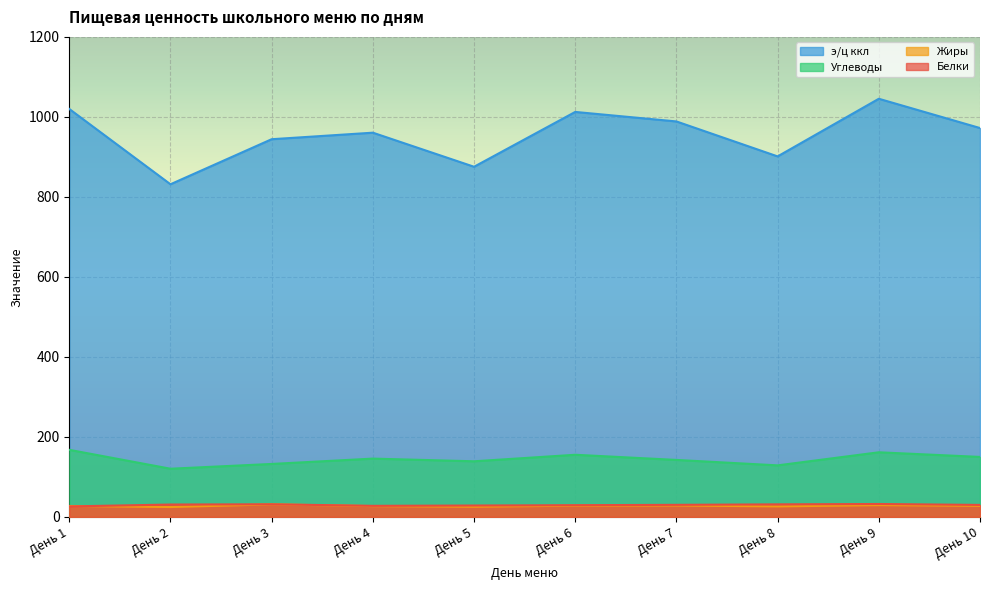

Read the э/ц ккл value at День 8.

901.2